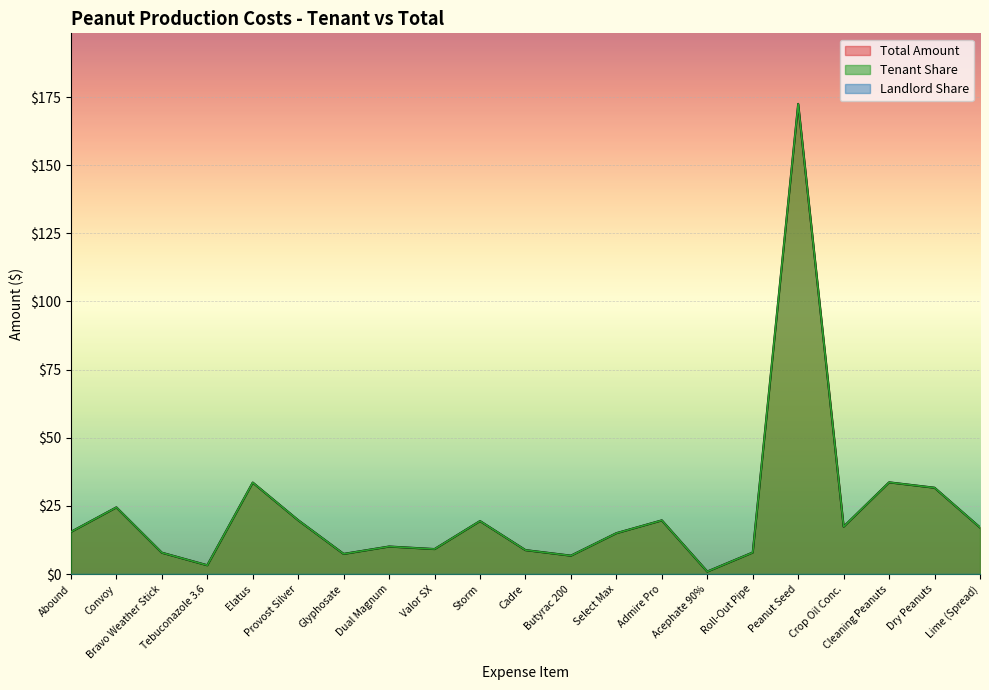

Which category has the highest value across all series?

Peanut Seed